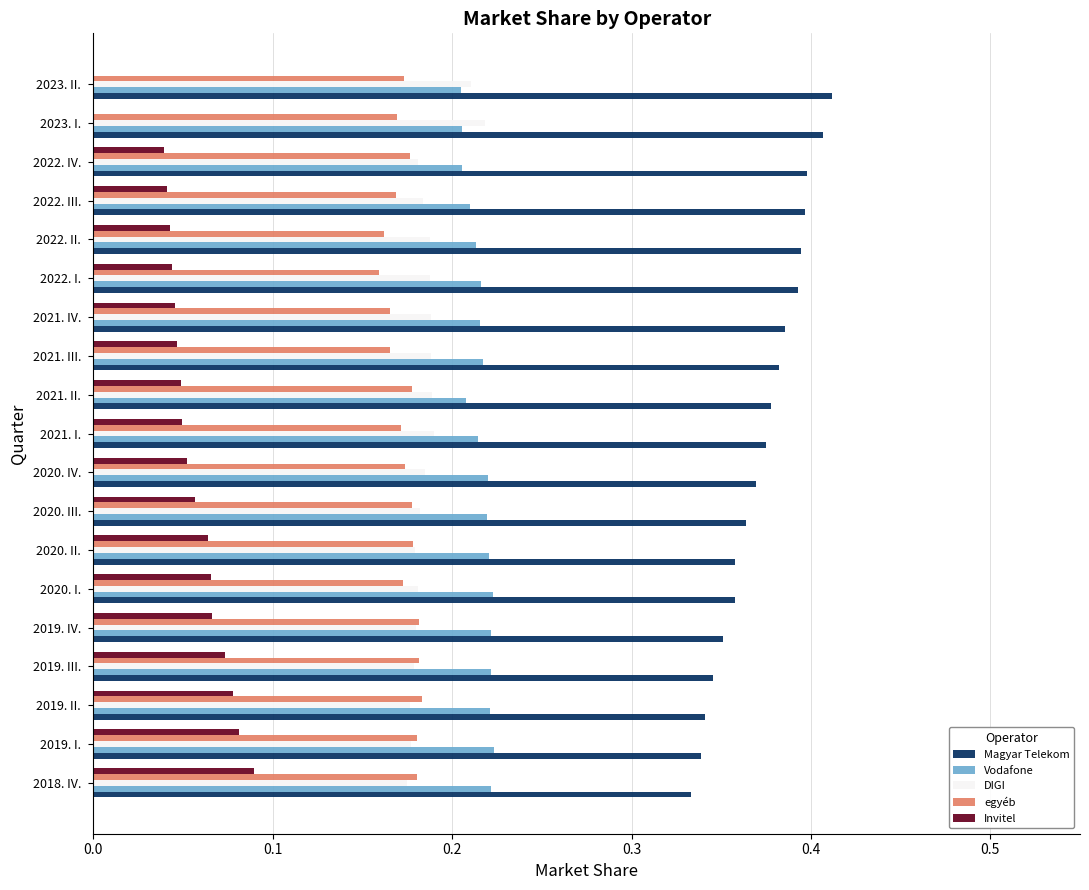

What is the sum of all Vodafone values?

4.1